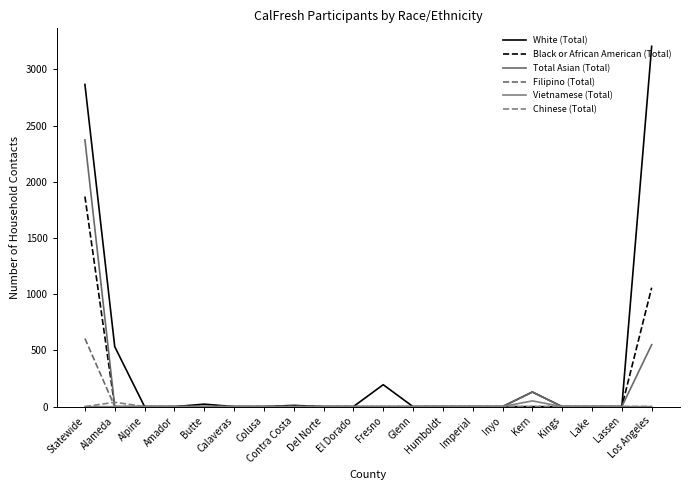

What is the average value of the Total Asian (Total) series?

153